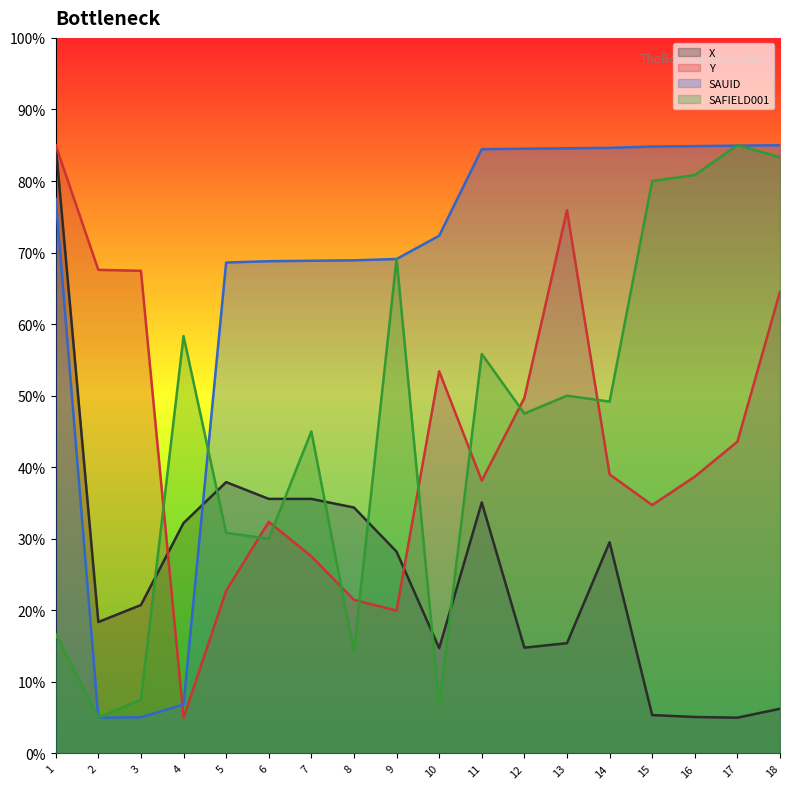

What is the difference between the maximum and minimum values in the SAUID series?

80.0